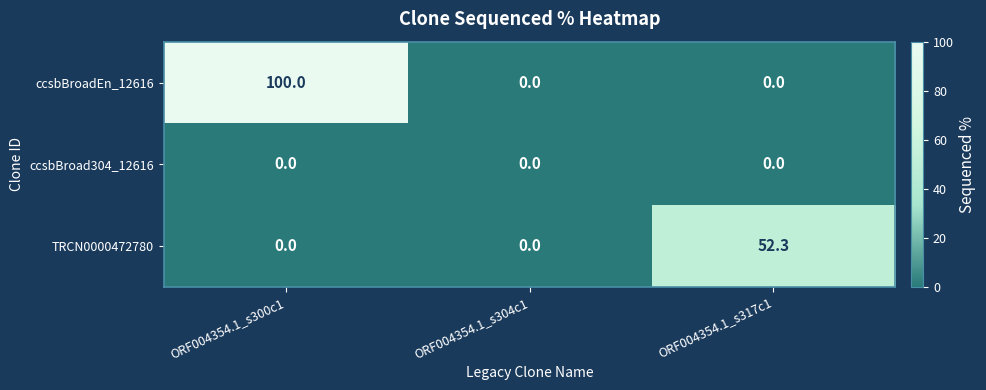

Reading left to right, transcribe all the data shown in this chart.

ccsbBroadEn_12616: ORF004354.1_s300c1=100.0	ORF004354.1_s304c1=0.0	ORF004354.1_s317c1=0.0
ccsbBroad304_12616: ORF004354.1_s300c1=0.0	ORF004354.1_s304c1=0.0	ORF004354.1_s317c1=0.0
TRCN0000472780: ORF004354.1_s300c1=0.0	ORF004354.1_s304c1=0.0	ORF004354.1_s317c1=52.3